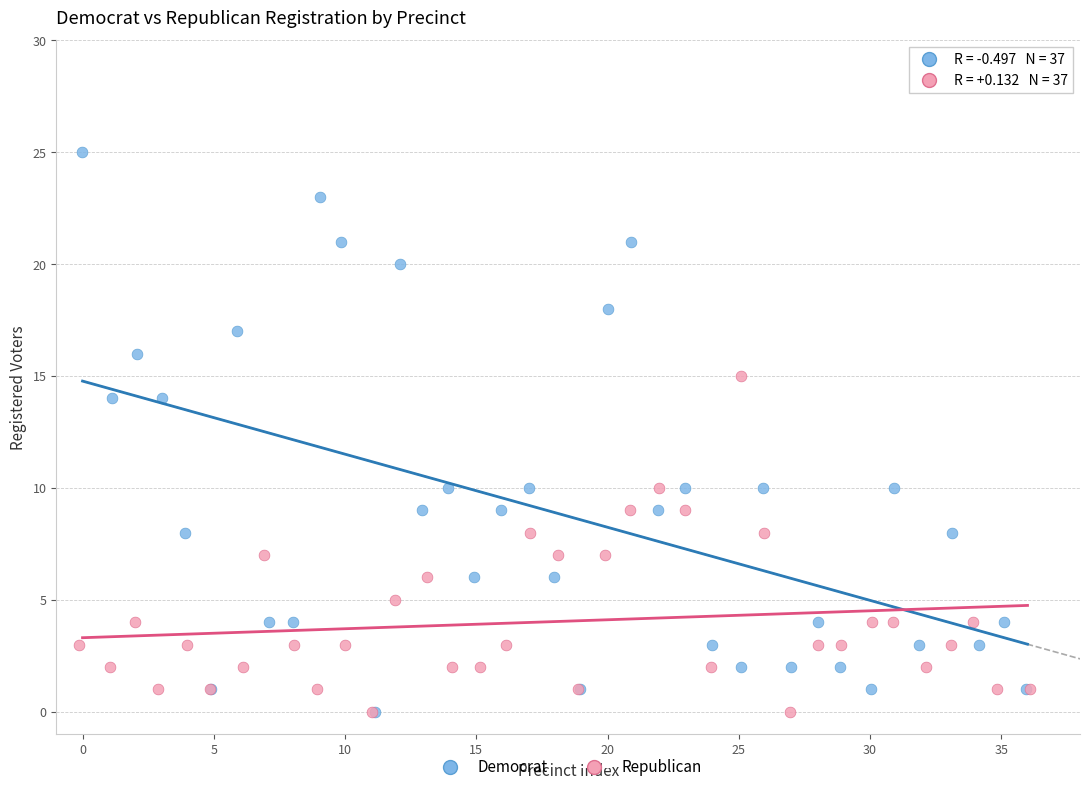

Which series contains the highest Y value?

Democrat